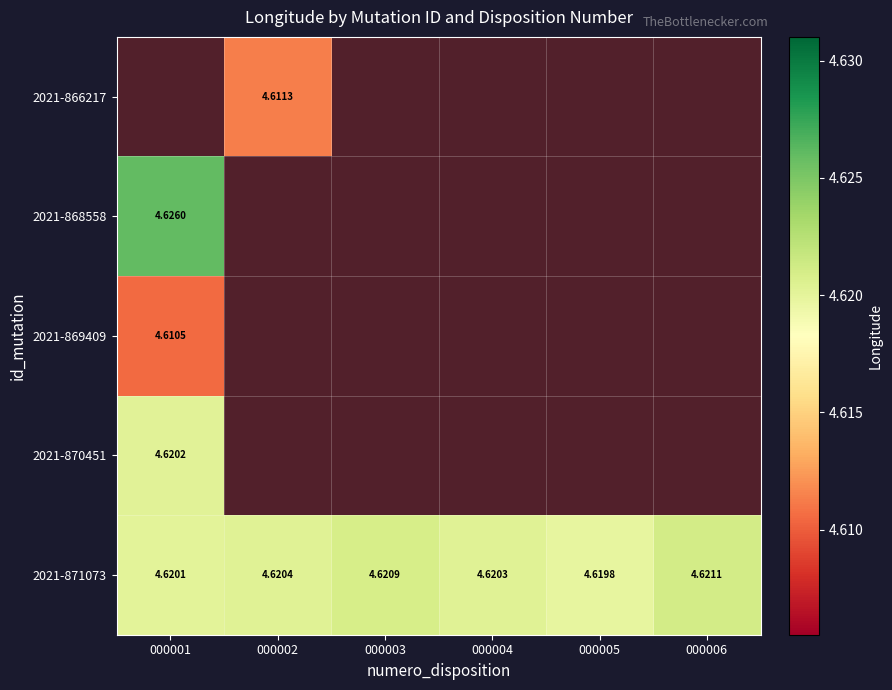

Which has a higher value, 000002 or 000003?

000003